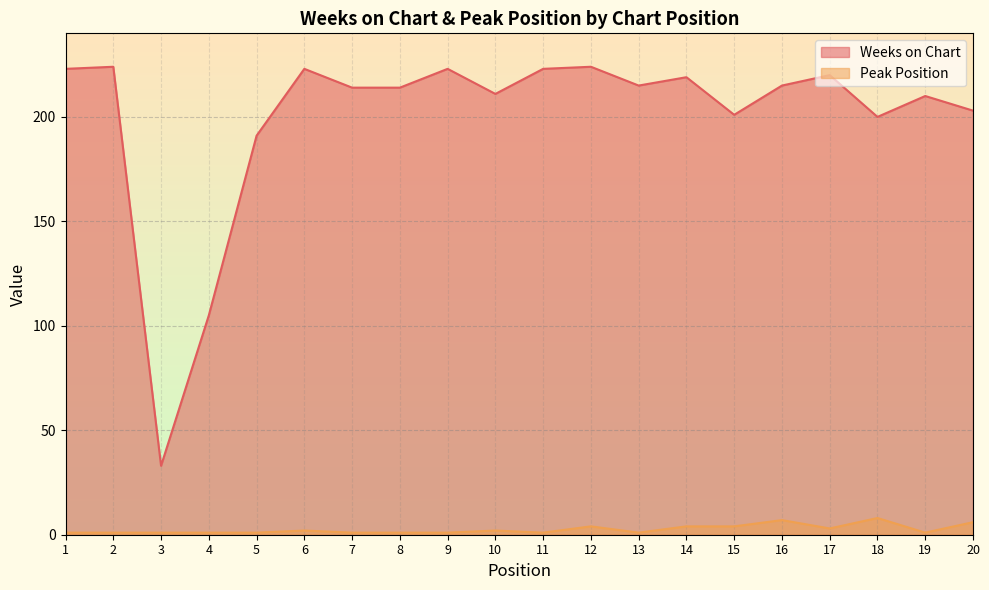

Reading left to right, extract all data points from this chart.

Weeks on Chart: 1=223	2=224	3=33	4=105	5=191	6=223	7=214	8=214	9=223	10=211	11=223	12=224	13=215	14=219	15=201	16=215	17=220	18=200	19=210	20=203
Peak Position: 1=1	2=1	3=1	4=1	5=1	6=2	7=1	8=1	9=1	10=2	11=1	12=4	13=1	14=4	15=4	16=7	17=3	18=8	19=1	20=6